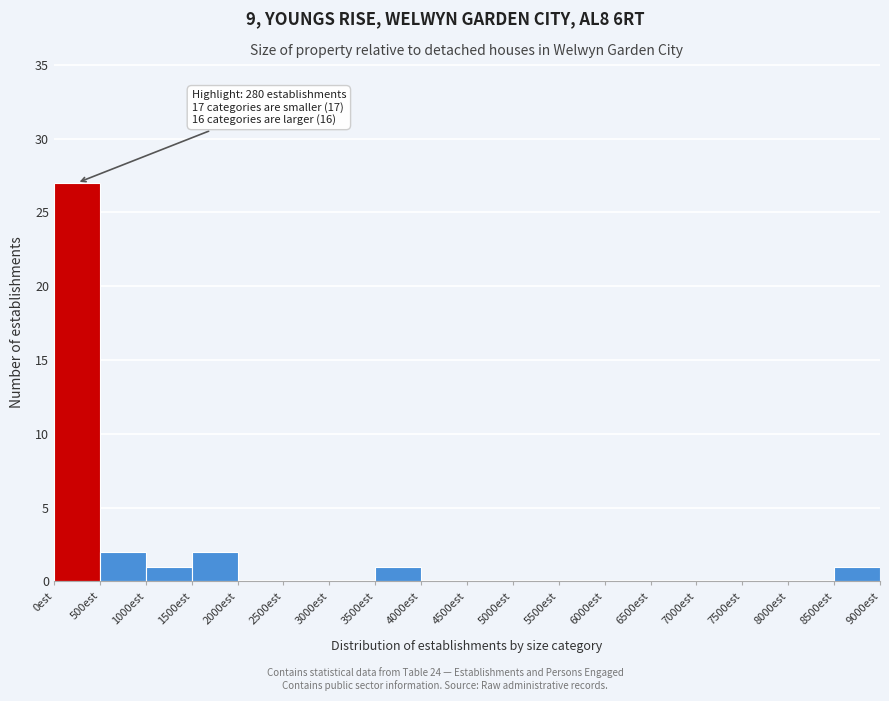

Over which range of the x-axis is the bar tallest?

0 to 500